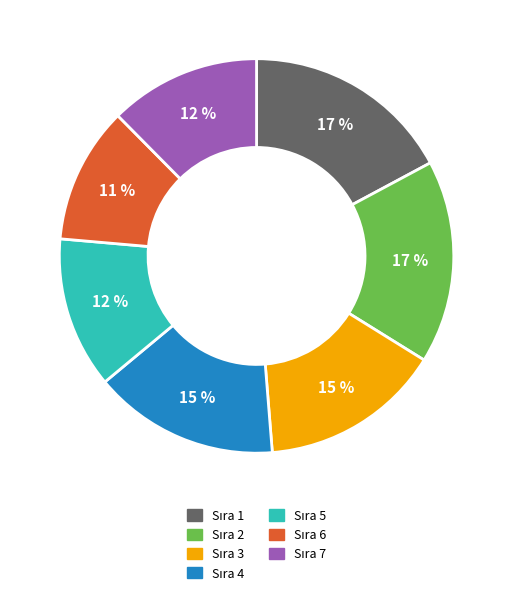

Is there a majority slice in this chart?

No